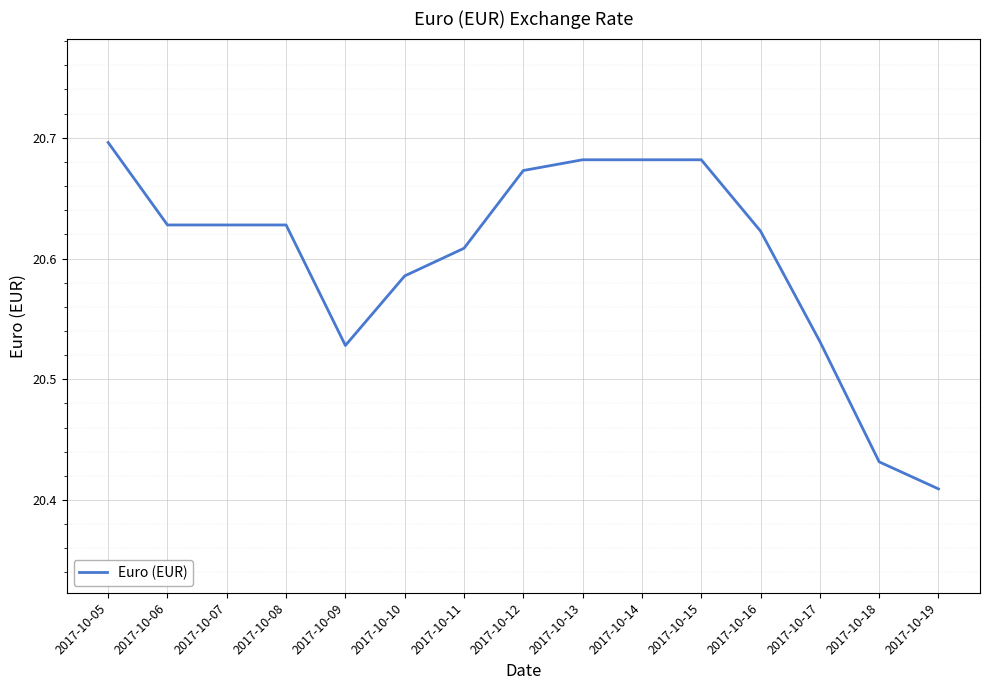

At which label is the value closest to 20?

2017-10-19